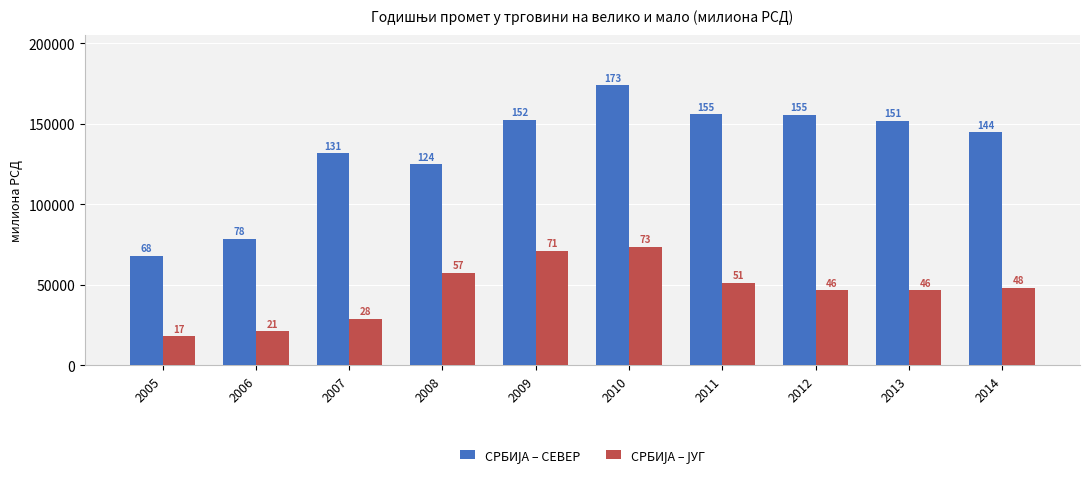

How many groups of bars are there?

10